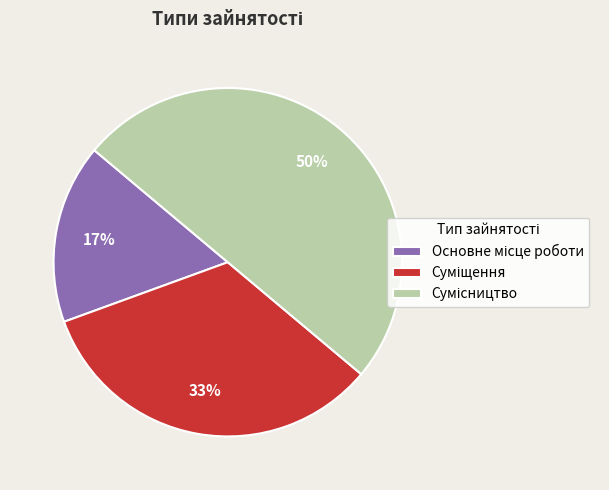

How many slices are in this pie chart?

3